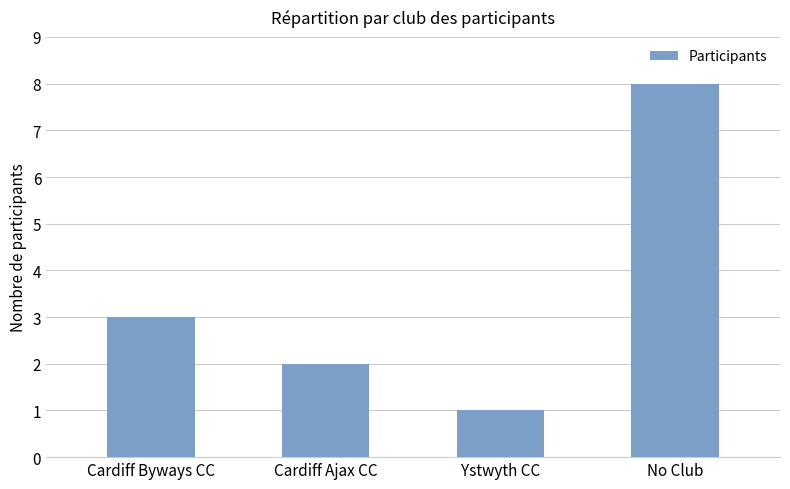

Which has a higher value, Cardiff Byways CC or Cardiff Ajax CC?

Cardiff Byways CC